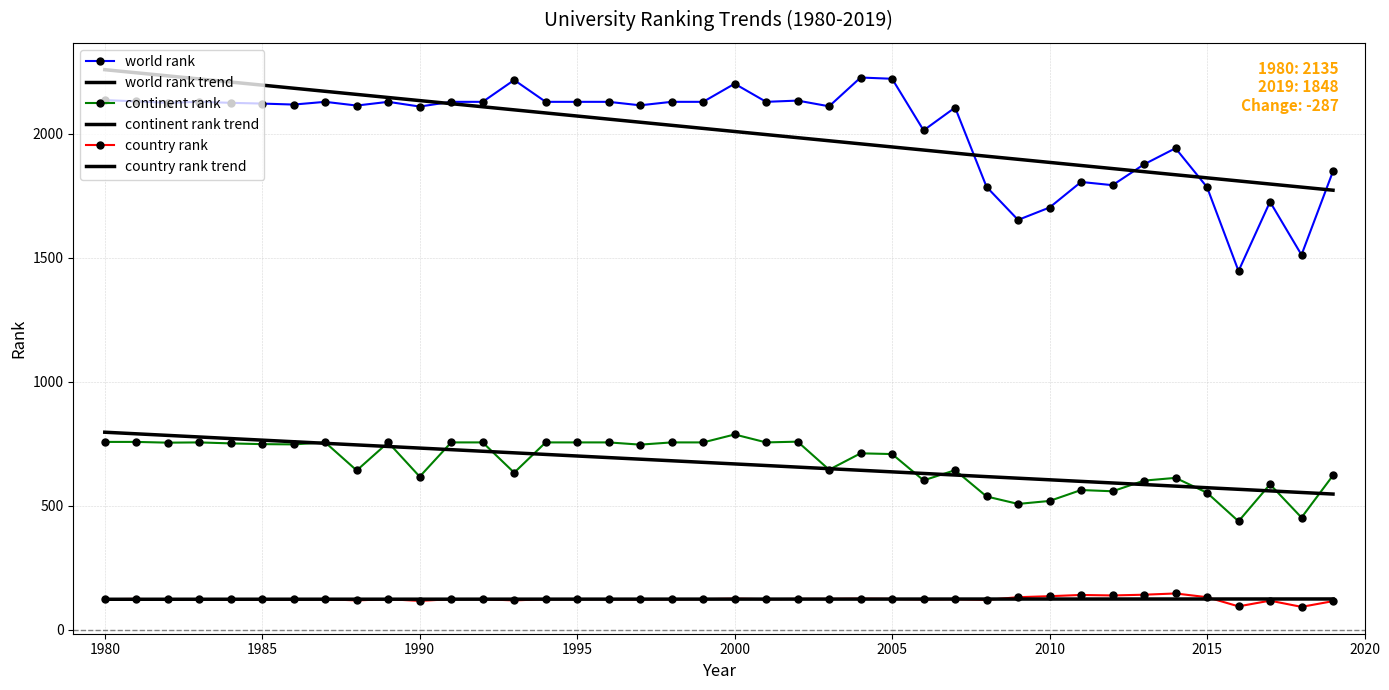

What are all the series names shown in the legend?

world rank, world rank trend, continent rank, continent rank trend, country rank, country rank trend